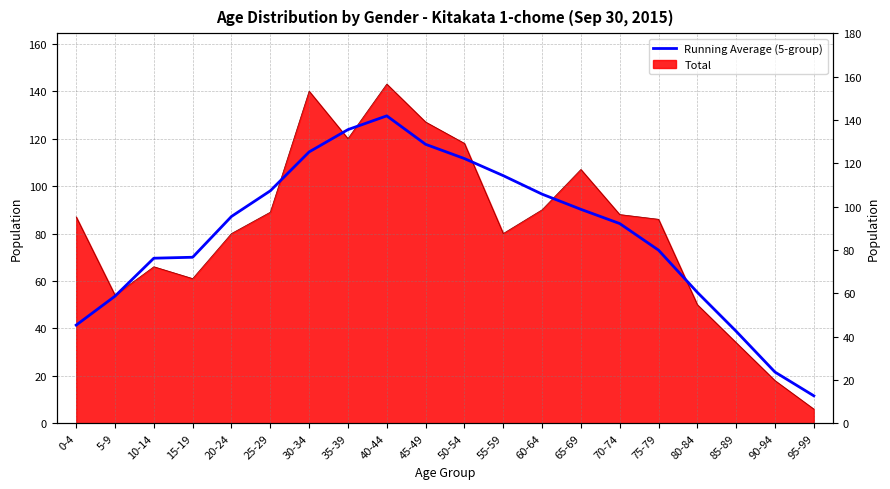

What is the maximum value shown in the chart?

129.6